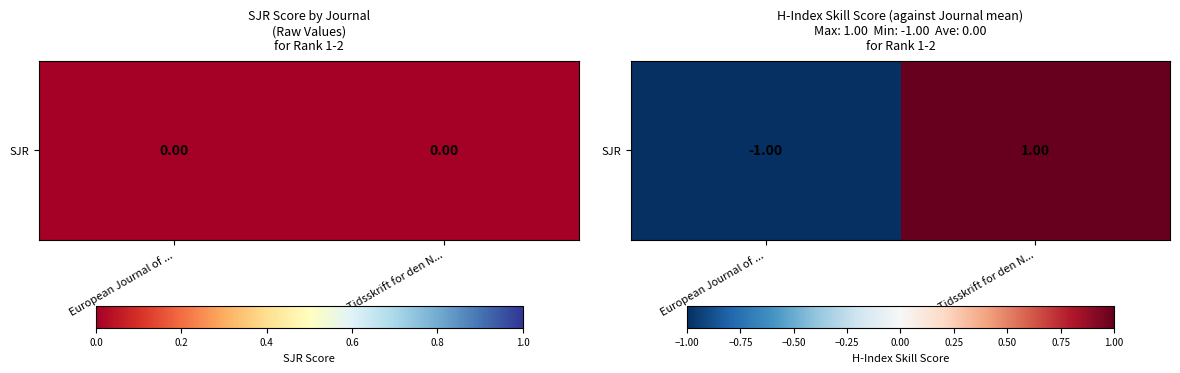

Rank the categories by value from highest to lowest.

Tidsskrift for den N..., European Journal of ...